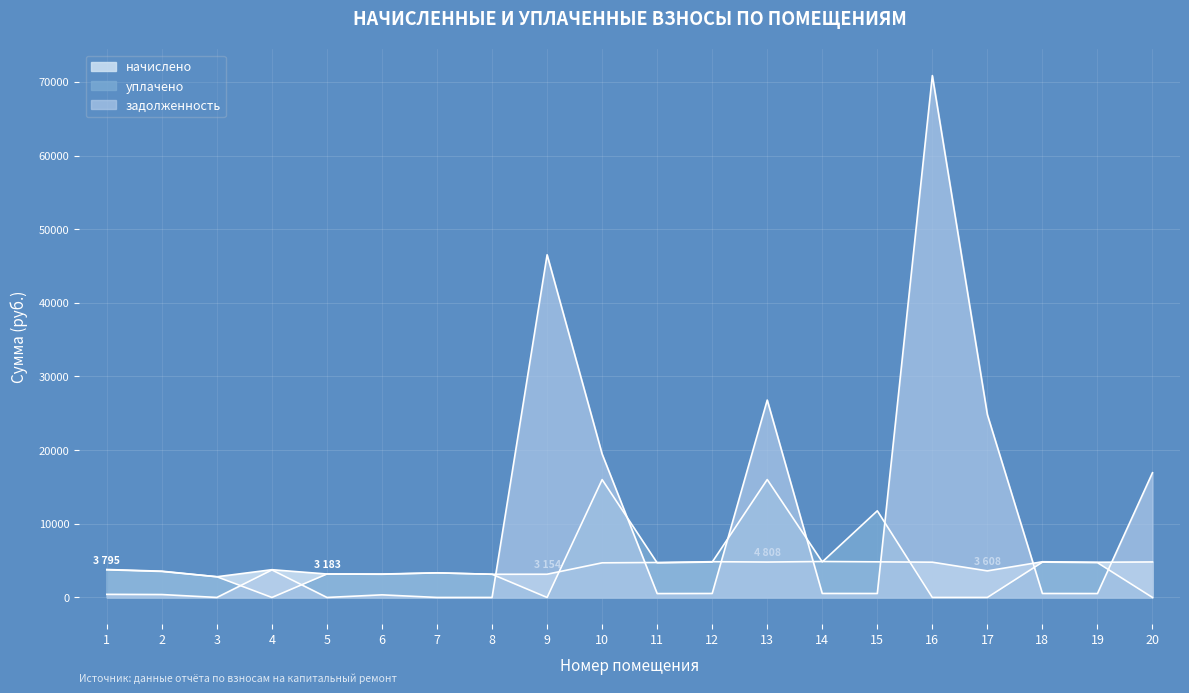

True or false: начислено has more than 1 interior local peaks.

True